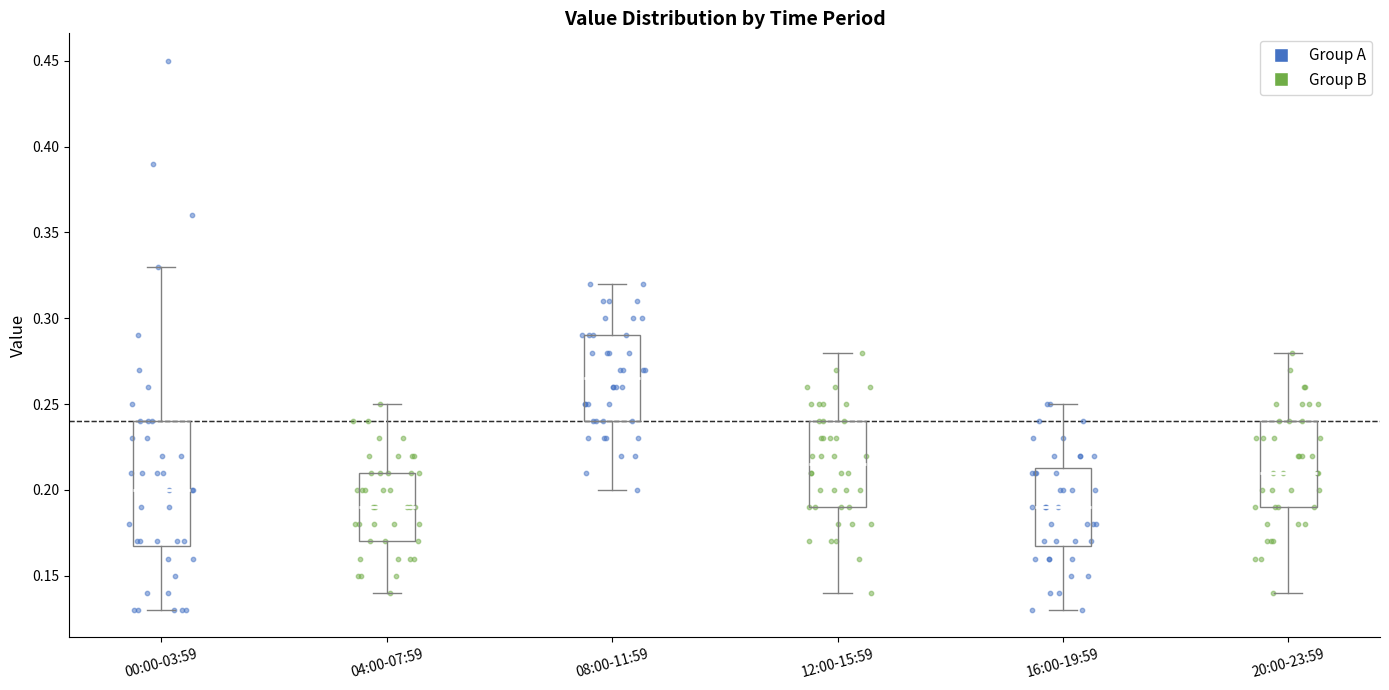

Reading left to right, read every box against the y-axis: the position of its median line, the range the box covers, and the ends of its whiskers. The values are not printed on the chart, so give them approximately, as read against the axis.

00:00-03:59: median 0.200, box 0.170 to 0.240, whiskers 0.130 to 0.330
04:00-07:59: median 0.190, box 0.170 to 0.210, whiskers 0.140 to 0.250
08:00-11:59: median 0.265, box 0.240 to 0.290, whiskers 0.200 to 0.320
12:00-15:59: median 0.215, box 0.190 to 0.240, whiskers 0.140 to 0.280
16:00-19:59: median 0.190, box 0.170 to 0.215, whiskers 0.130 to 0.250
20:00-23:59: median 0.210, box 0.190 to 0.240, whiskers 0.140 to 0.280